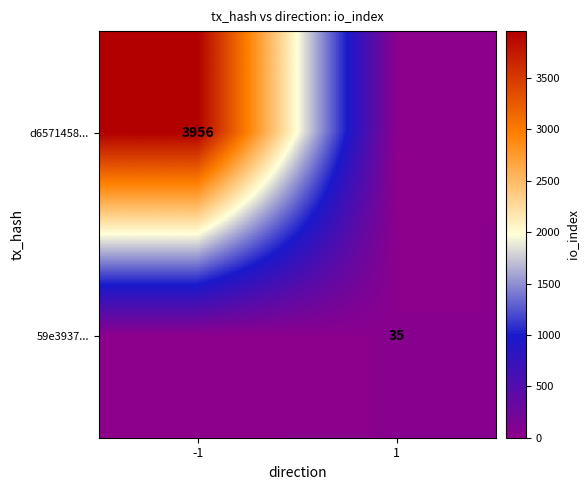

The value of 59e3937... at 1 is 35. True or false?

True